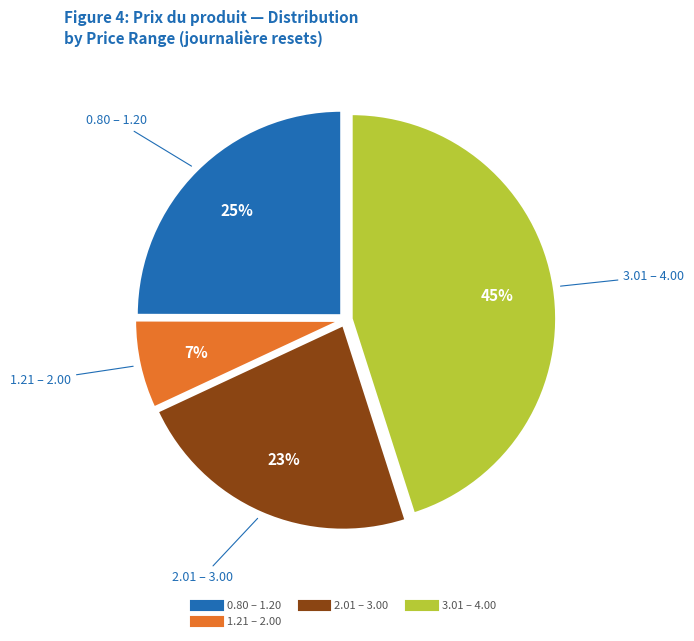

To the nearest percent, what is the difference between the largest and smallest slice percentages?

38%